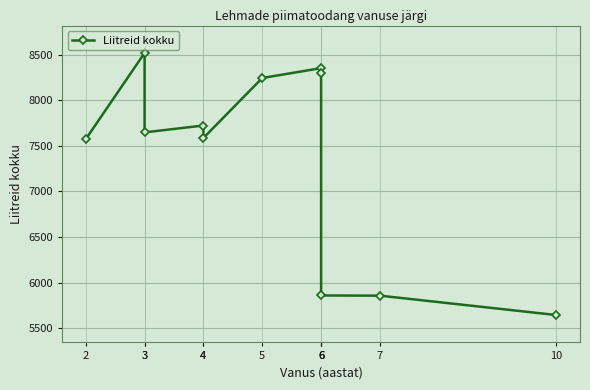

What is the difference between the maximum and minimum values?

2874.9